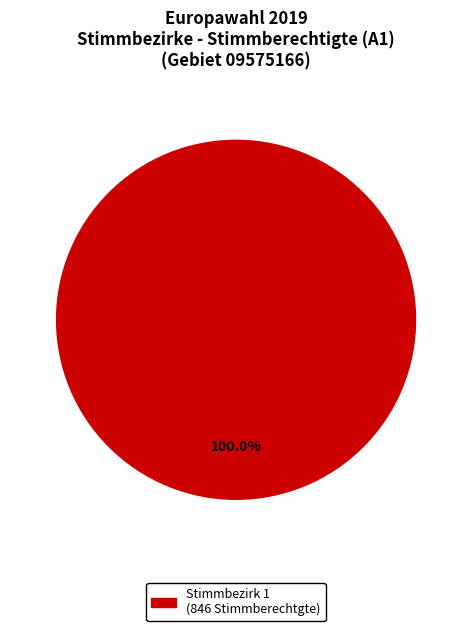

How many slices are in this pie chart?

1